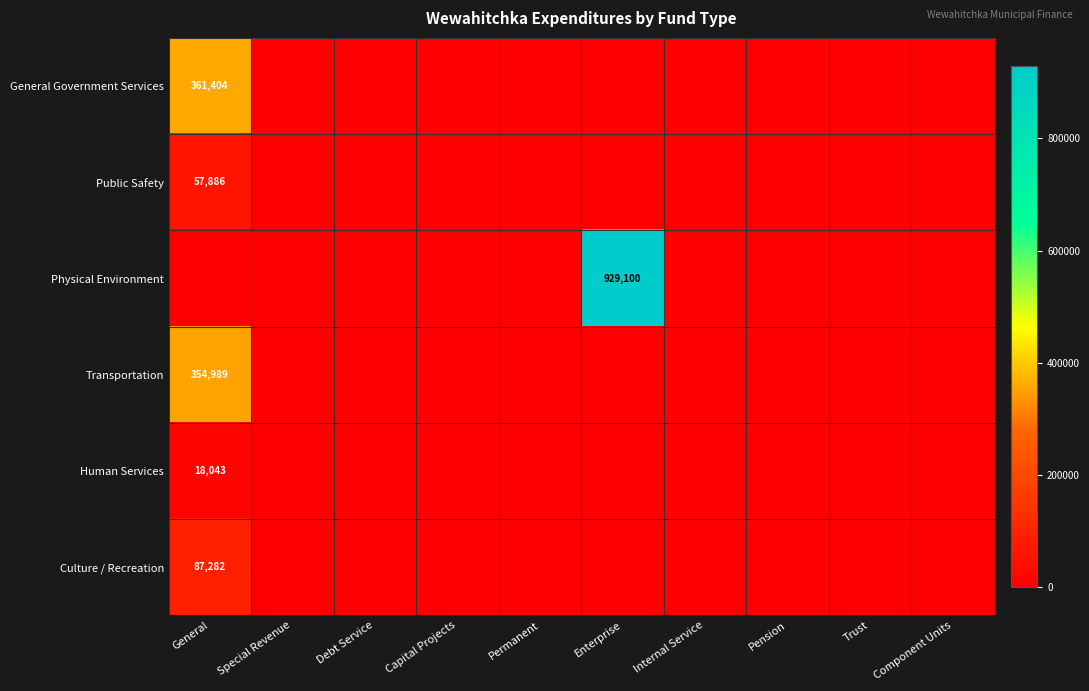

Is it true that Human Services equals 18043 at General?

True